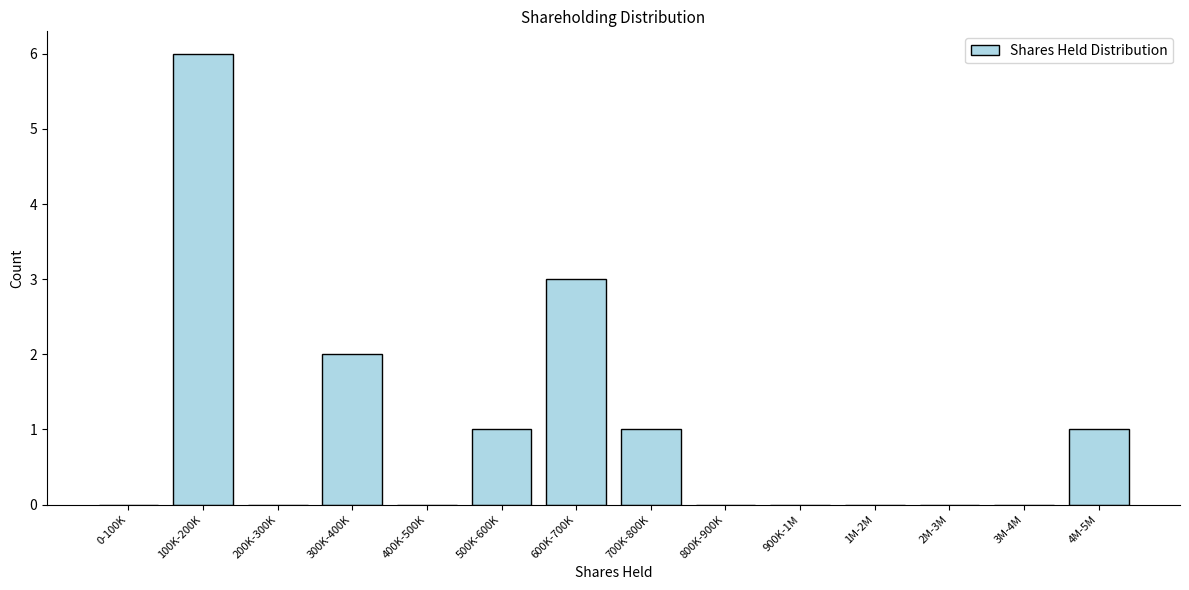

Reading left to right, transcribe all the data shown in this chart.

0-100K=0	100K-200K=6	200K-300K=0	300K-400K=2	400K-500K=0	500K-600K=1	600K-700K=3	700K-800K=1	800K-900K=0	900K-1M=0	1M-2M=0	2M-3M=0	3M-4M=0	4M-5M=1